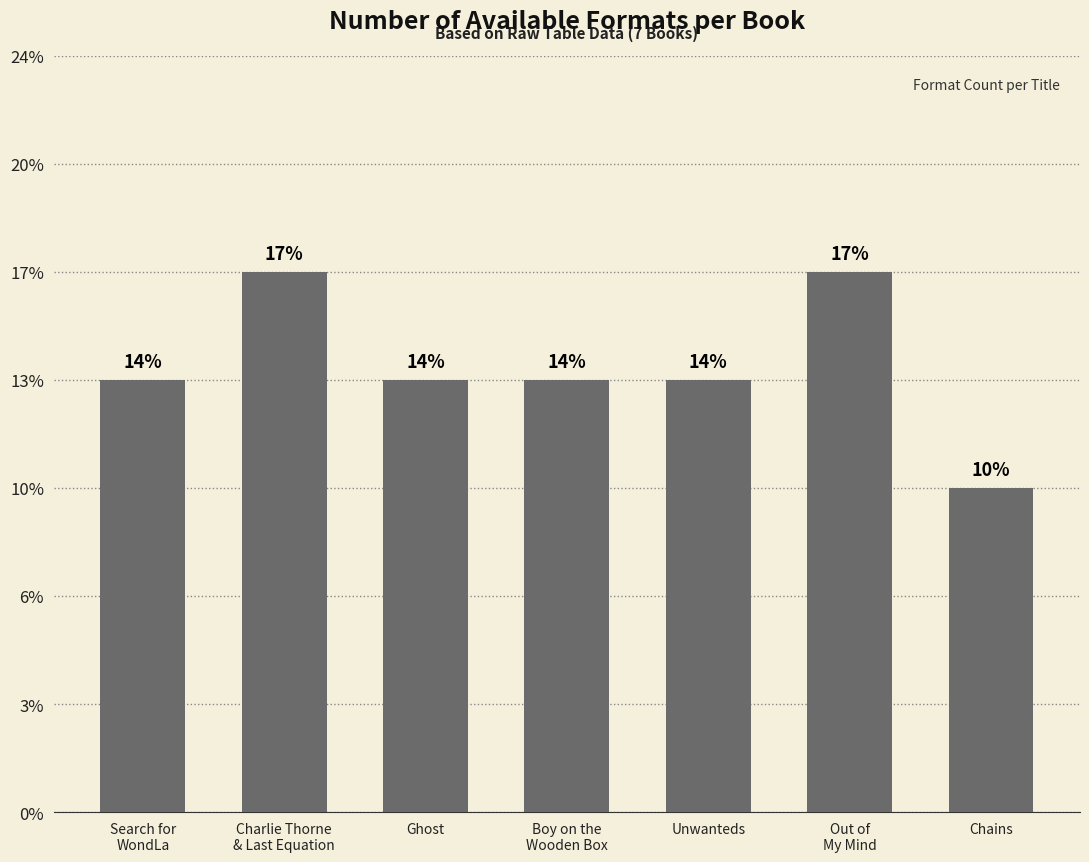

List the labels in order of value, smallest first.

Chains, Search for
WondLa, Ghost, Boy on the
Wooden Box, Unwanteds, Charlie Thorne
& Last Equation, Out of
My Mind